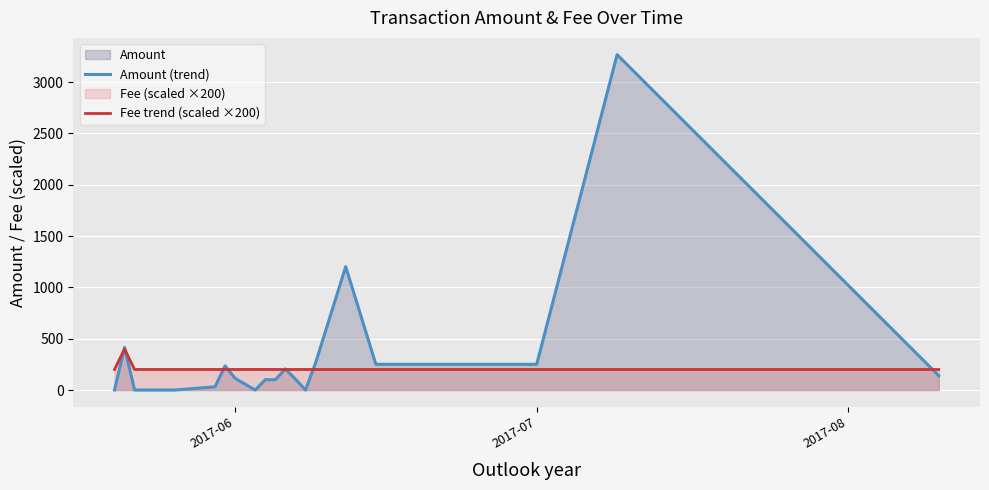

Which series has the widest spread of values?

Amount (trend)